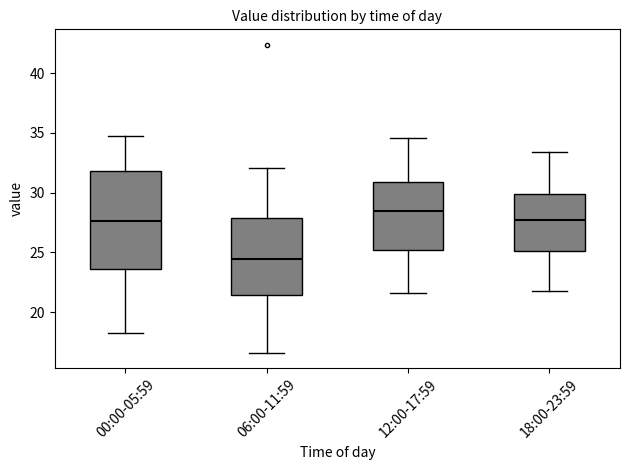

Comparing the boxes themselves (not the whiskers), which one is the tallest?

00:00-05:59